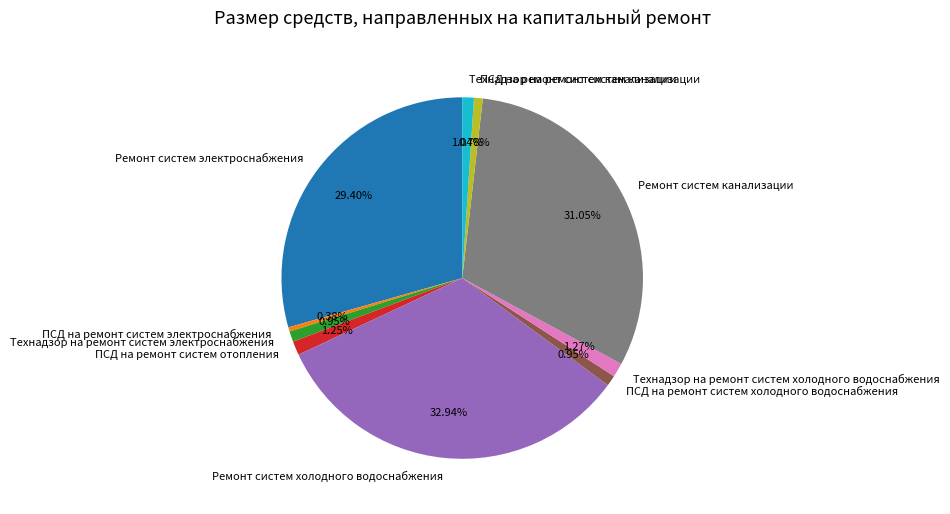

What percentage do Технадзор на ремонт систем холодного водоснабжения and Технадзор на ремонт систем канализации together represent?

2.3%